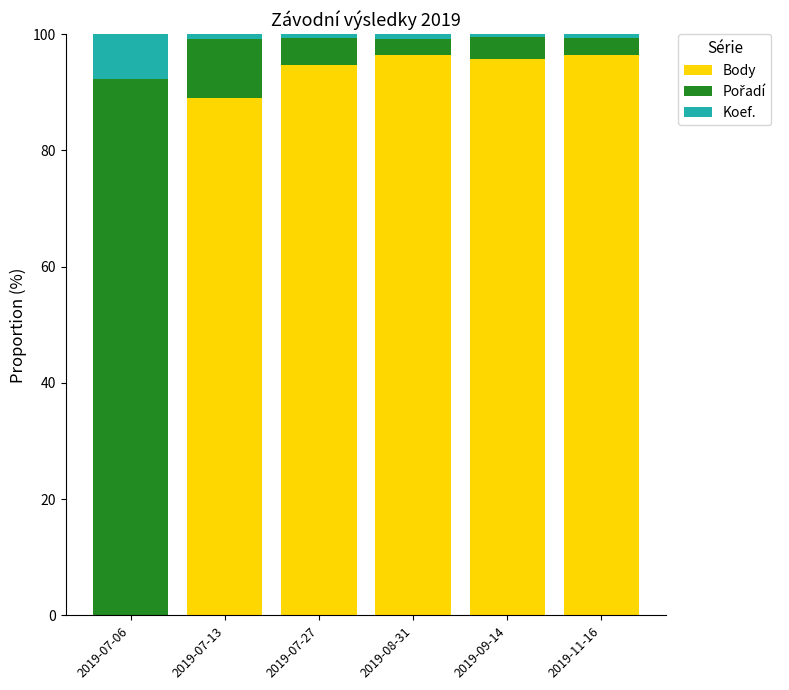

The value of Body at 2019-09-14 is 132.8. True or false?

False